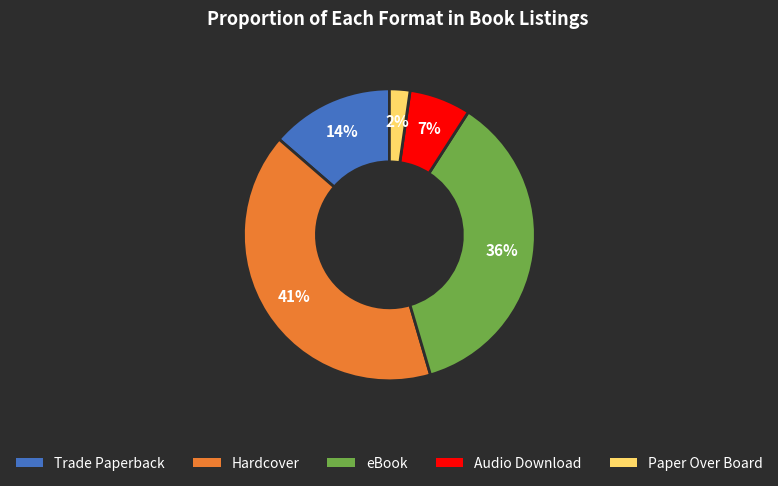

Does Hardcover represent more than half of the total?

No